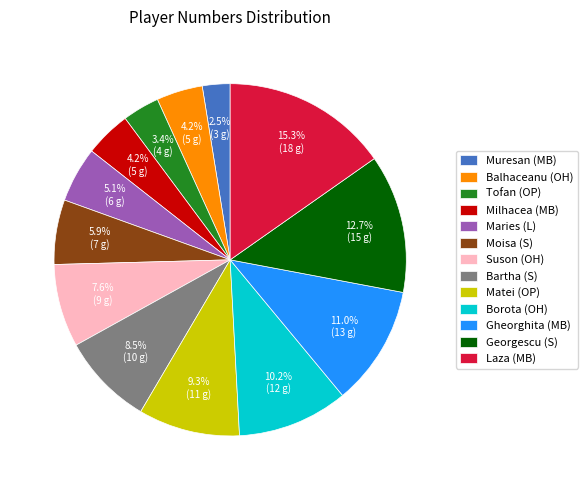

To the nearest percent, what portion does Milhacea (MB) represent?

4%